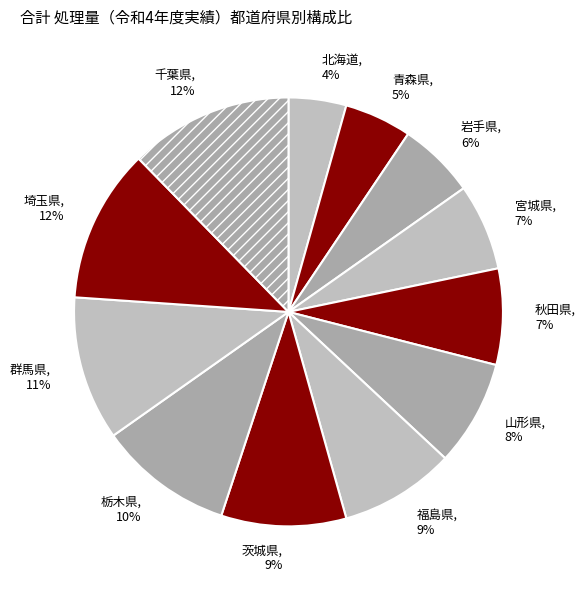

Is there a majority slice in this chart?

No